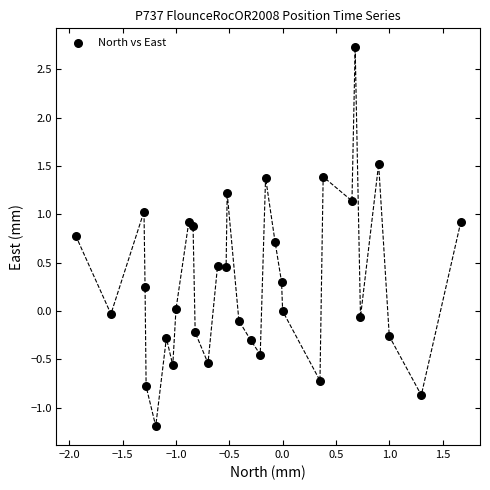

What is the range of X values (max minus min)?

3.6